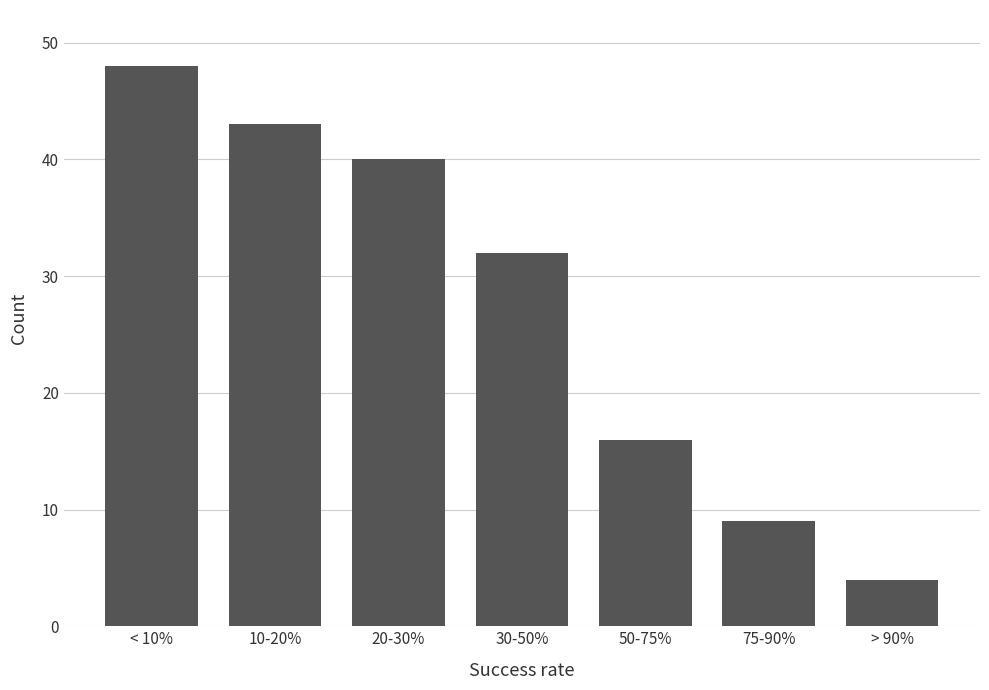

Reading right to left, list all the values displayed in this chart.

4	9	16	32	40	43	48